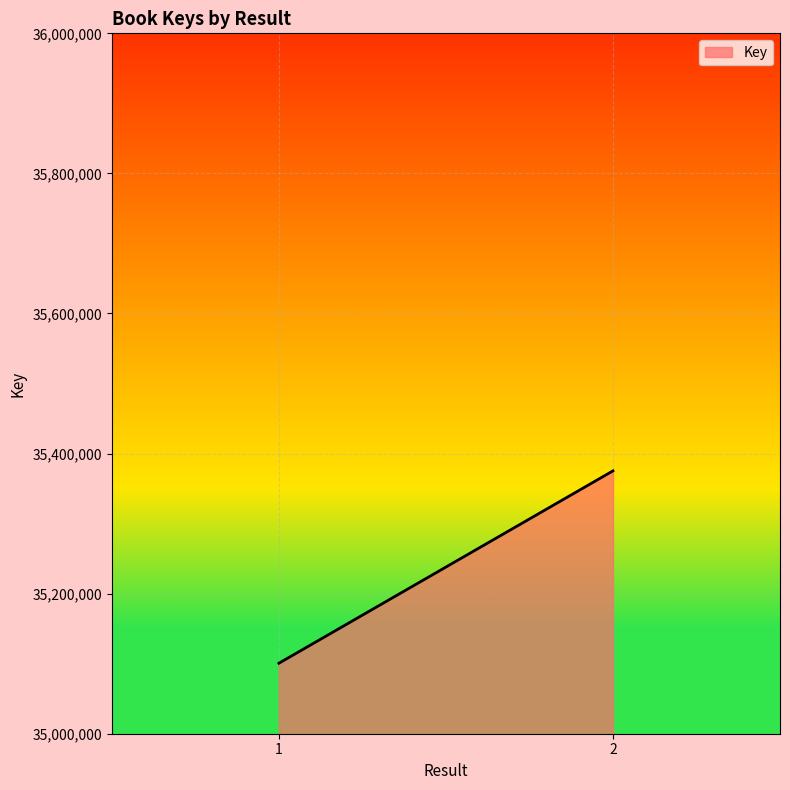

What is the smallest value displayed?

35100682